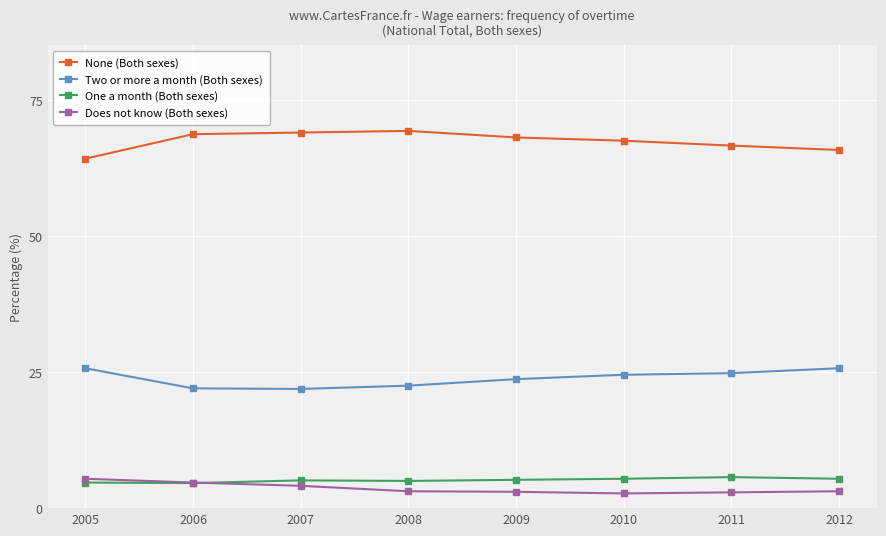

The value of Does not know (Both sexes) at 2006 is 4.7. True or false?

True